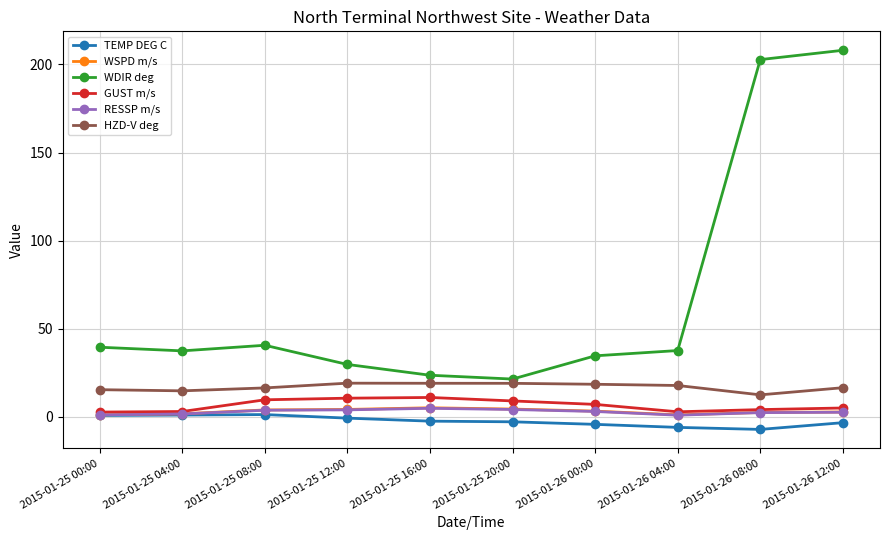

In HZD-V deg, how many points are higher than both neighbors (excluding endpoints)?

1